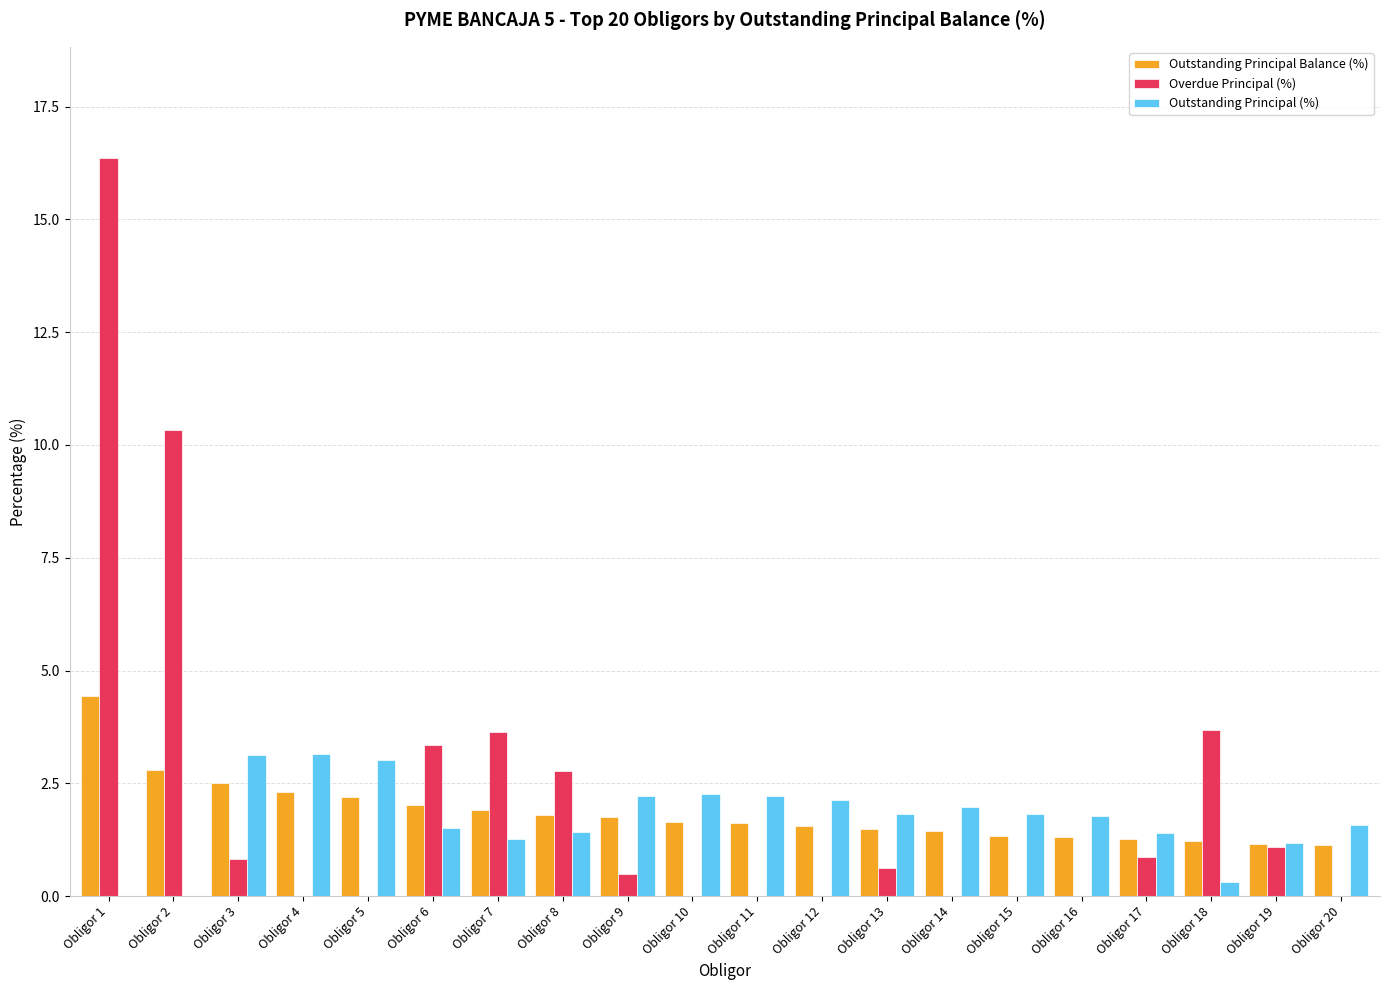

How many groups of bars are there?

20